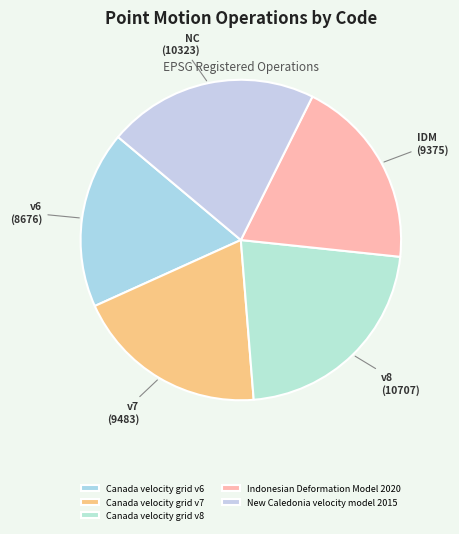

Which category has the smallest portion of the pie?

Canada velocity grid v6